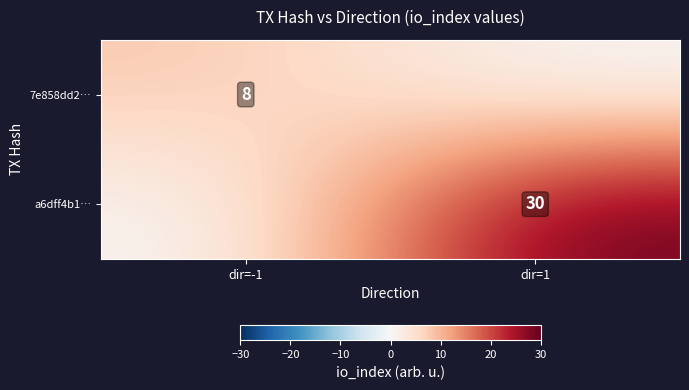

The a6dff4b1… series shows 30 at dir=1. True or false?

True